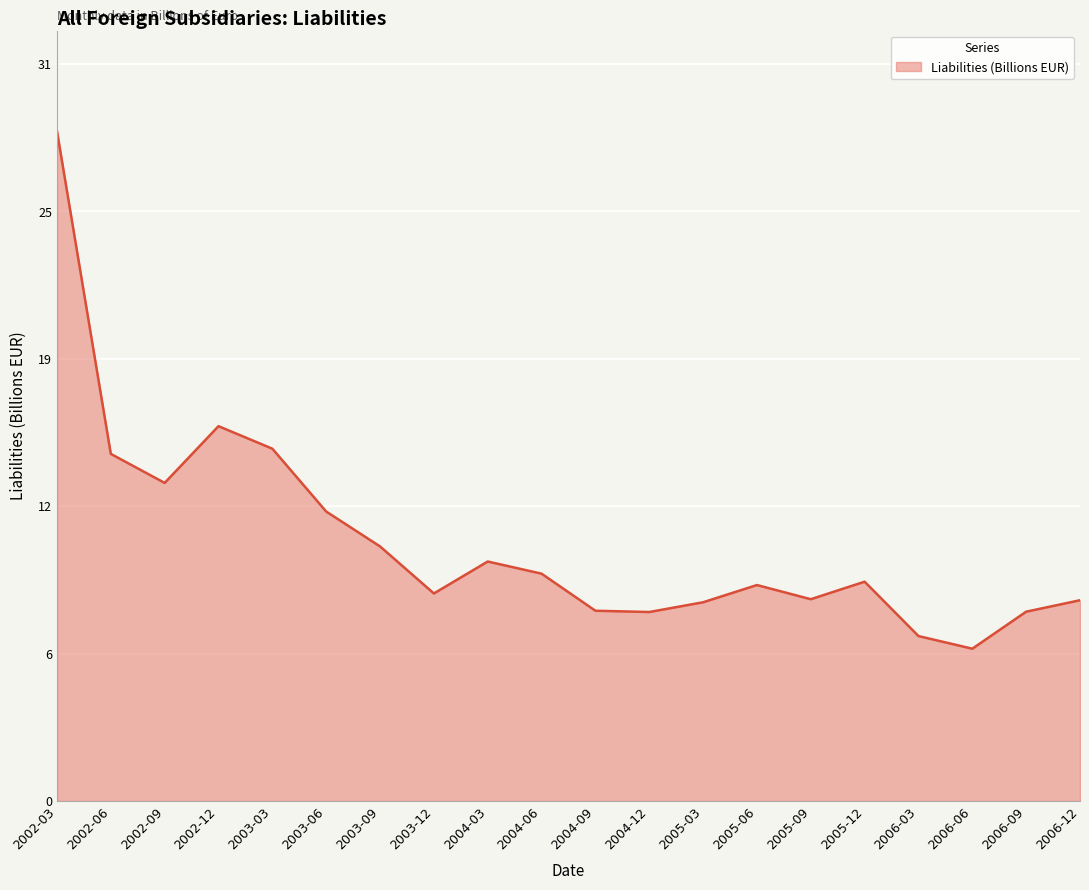

Rank the categories by value from highest to lowest.

2002-03, 2002-12, 2003-03, 2002-06, 2002-09, 2003-06, 2003-09, 2004-03, 2004-06, 2005-12, 2005-06, 2003-12, 2005-09, 2006-12, 2005-03, 2004-09, 2006-09, 2004-12, 2006-03, 2006-06